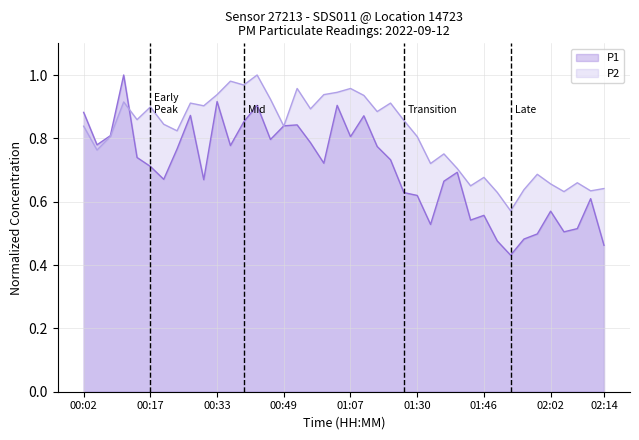

What is the difference between the maximum and minimum values in the P2 series?

0.4